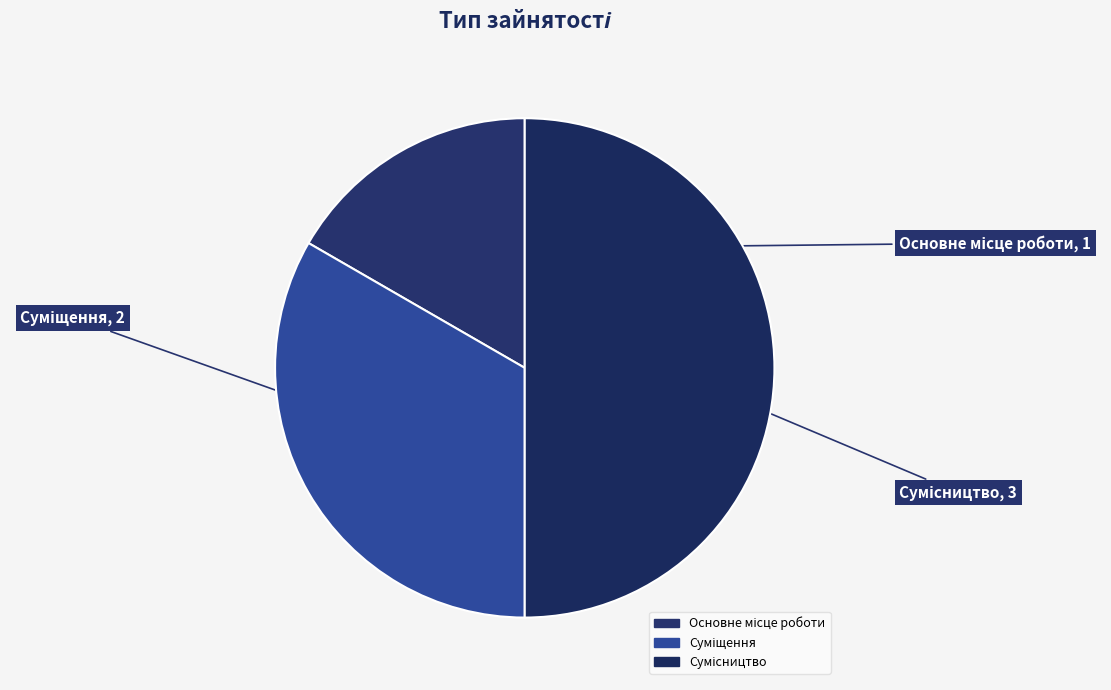

Do Суміщення and Сумісництво together represent more than half of the pie?

Yes